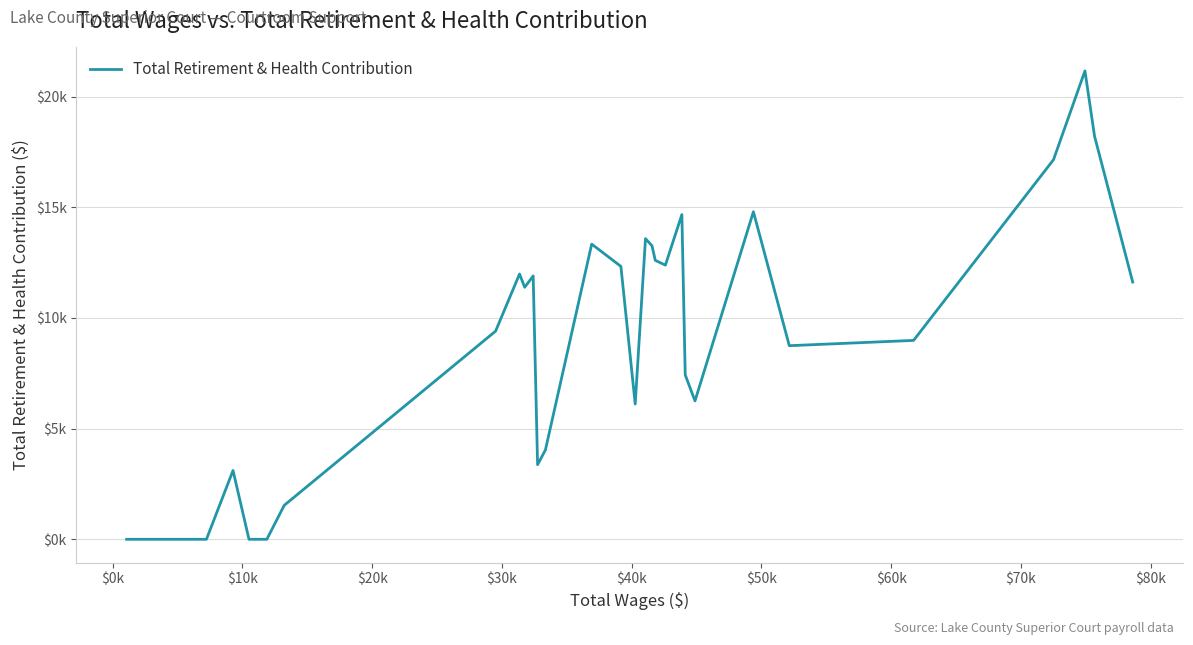

Does the chart display data point markers on the line(s)?

No